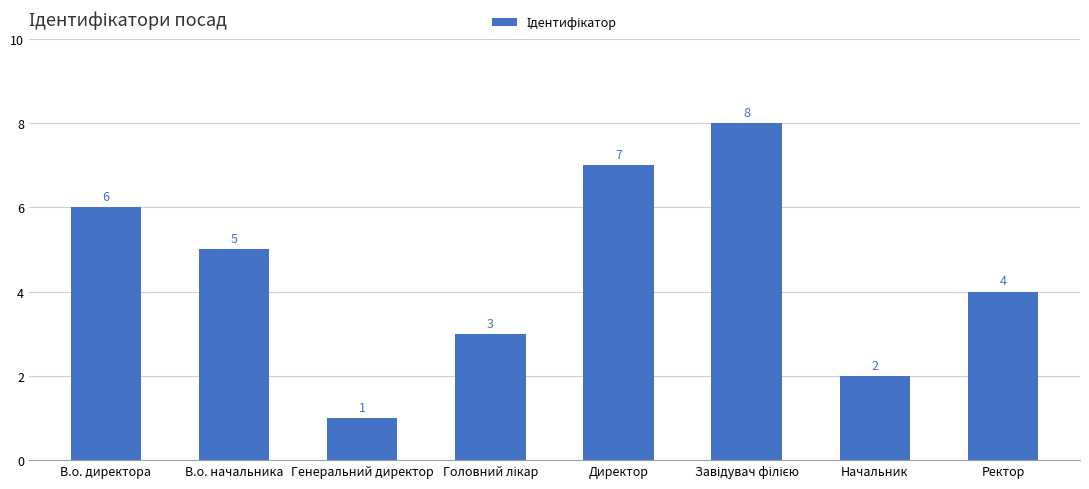

Where does the data first go above 5?

В.о. директора